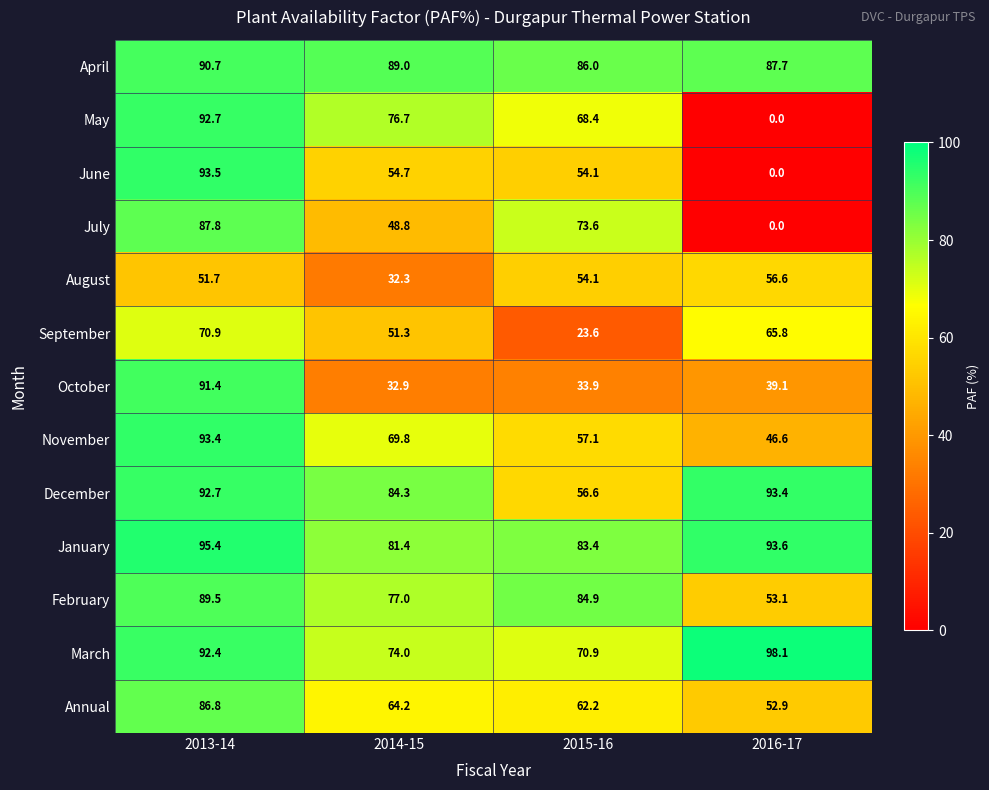

At which label does June first exceed 54?

2013-14